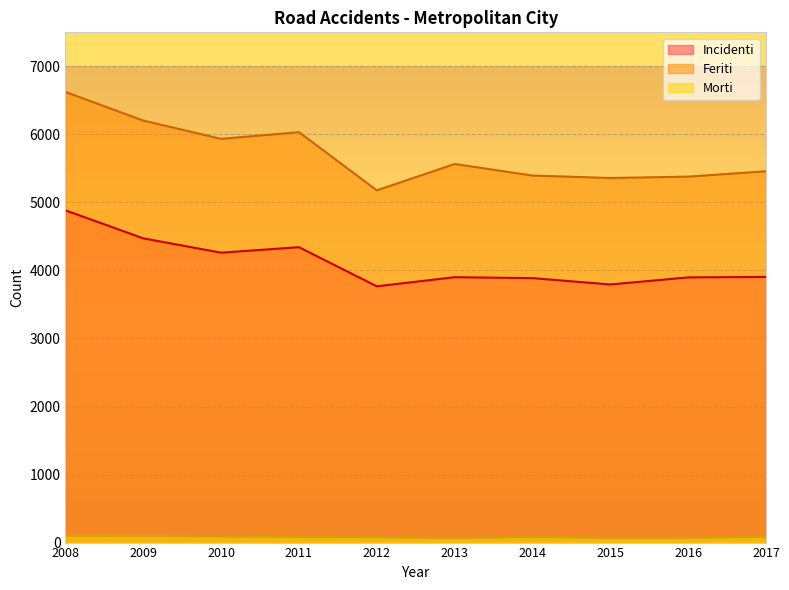

Reading right to left, transcribe all the data shown in this chart.

Incidenti: 2017=3905	2016=3898	2015=3794	2014=3887	2013=3901	2012=3767	2011=4342	2010=4261	2009=4472	2008=4884
Feriti: 2017=5458	2016=5379	2015=5359	2014=5395	2013=5565	2012=5177	2011=6033	2010=5934	2009=6203	2008=6624
Morti: 2017=82	2016=66	2015=64	2014=80	2013=62	2012=75	2011=79	2010=86	2009=97	2008=99